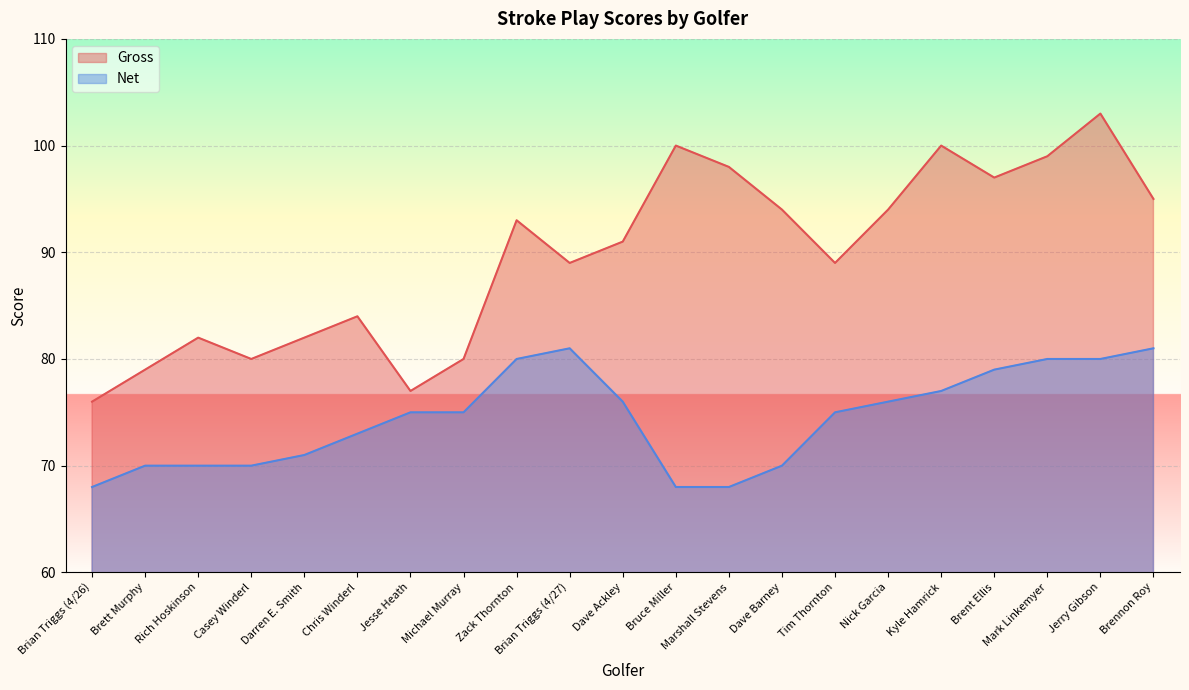

Which category has the highest value across all series?

Jerry Gibson